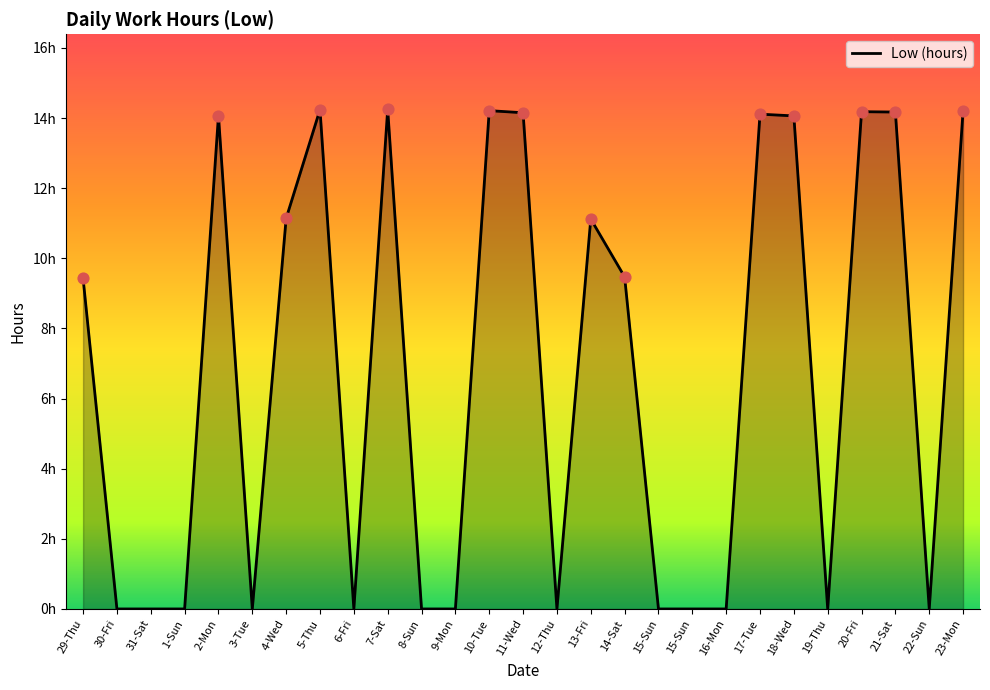

Between 10-Tue and 22-Sun, which is larger?

10-Tue